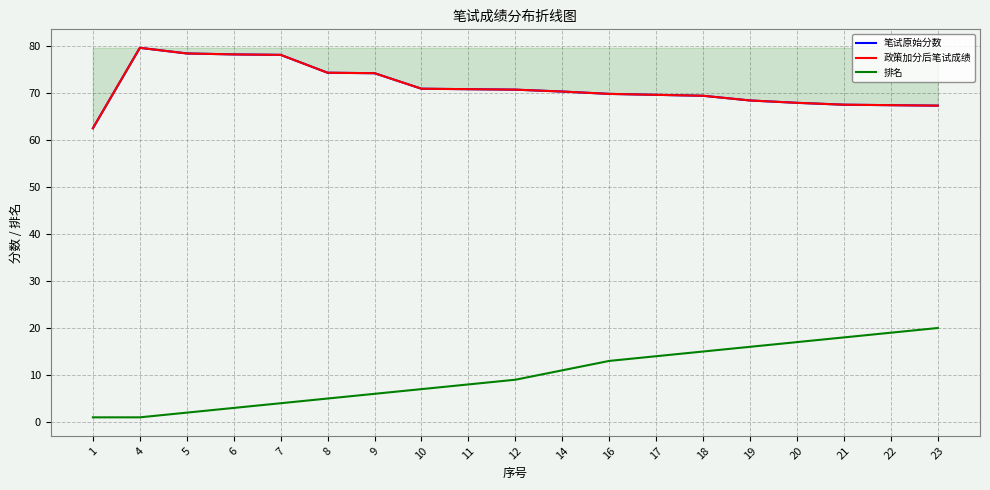

What is the difference between the maximum and minimum values in the 政策加分后笔试成绩 series?

17.1